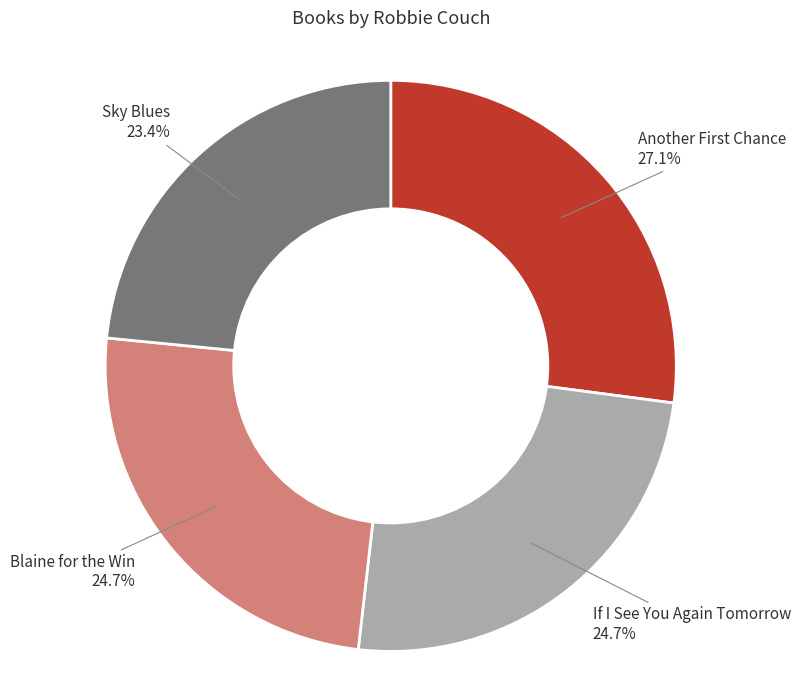

To the nearest percent, what is the difference between the largest and smallest slice percentages?

4%